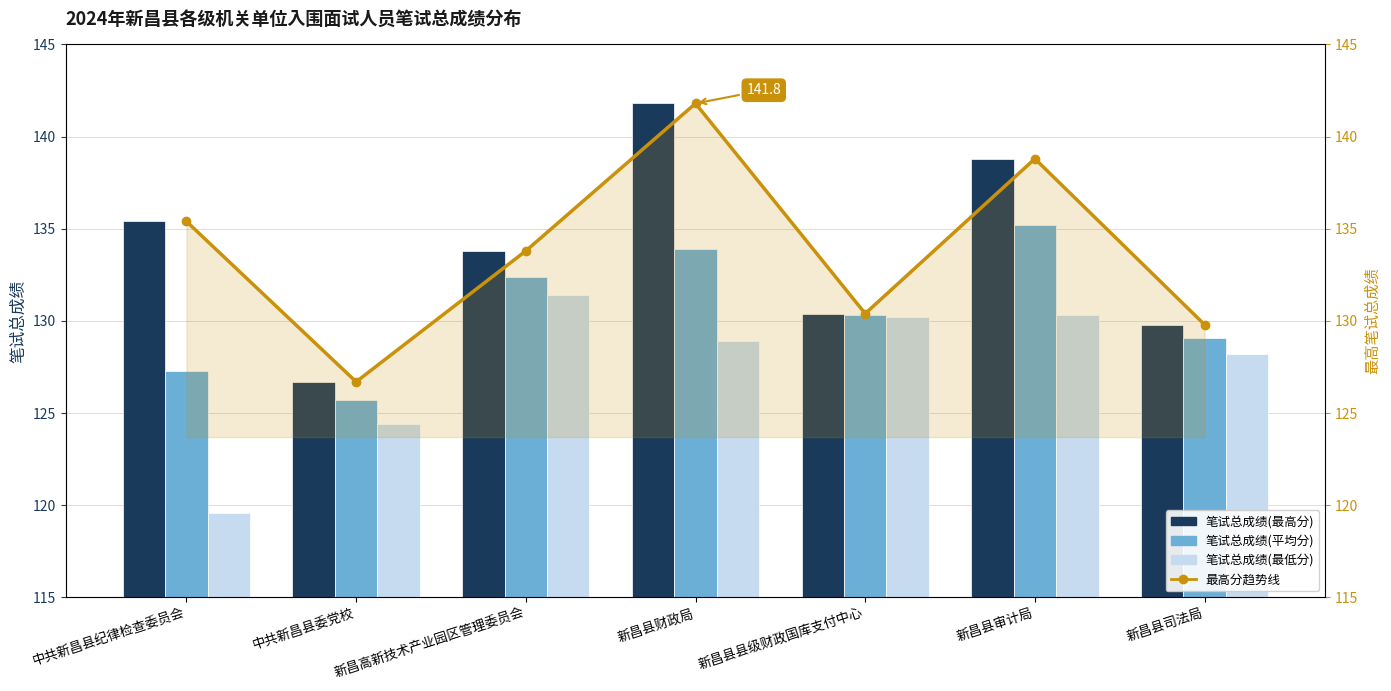

What is the label of the 6th bar from the right?

中共新昌县委党校